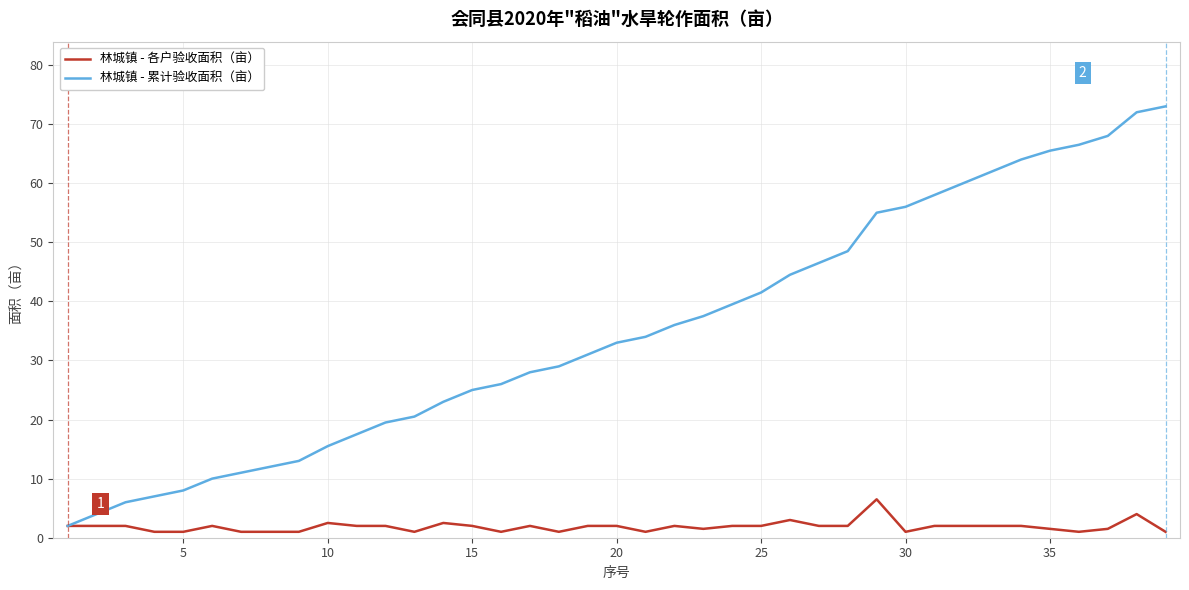

Count the number of categories in the chart.

39